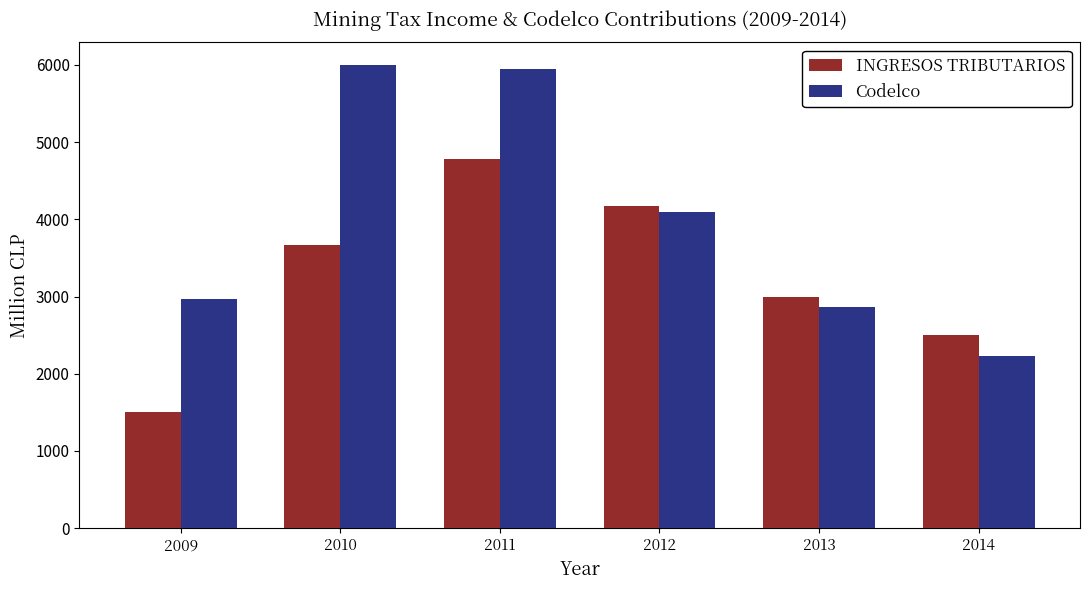

At which category is the sum across all series the highest?

2011